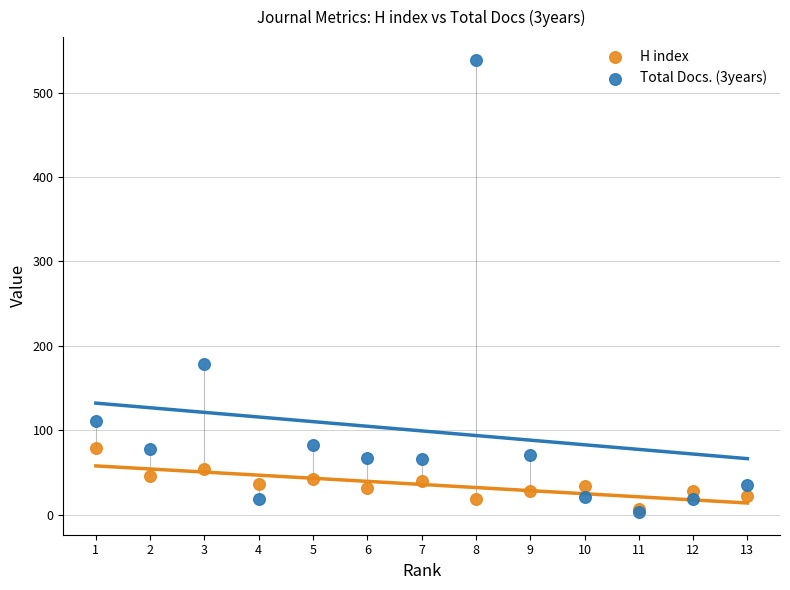

Across all series, what Y value is closest to 271?

179